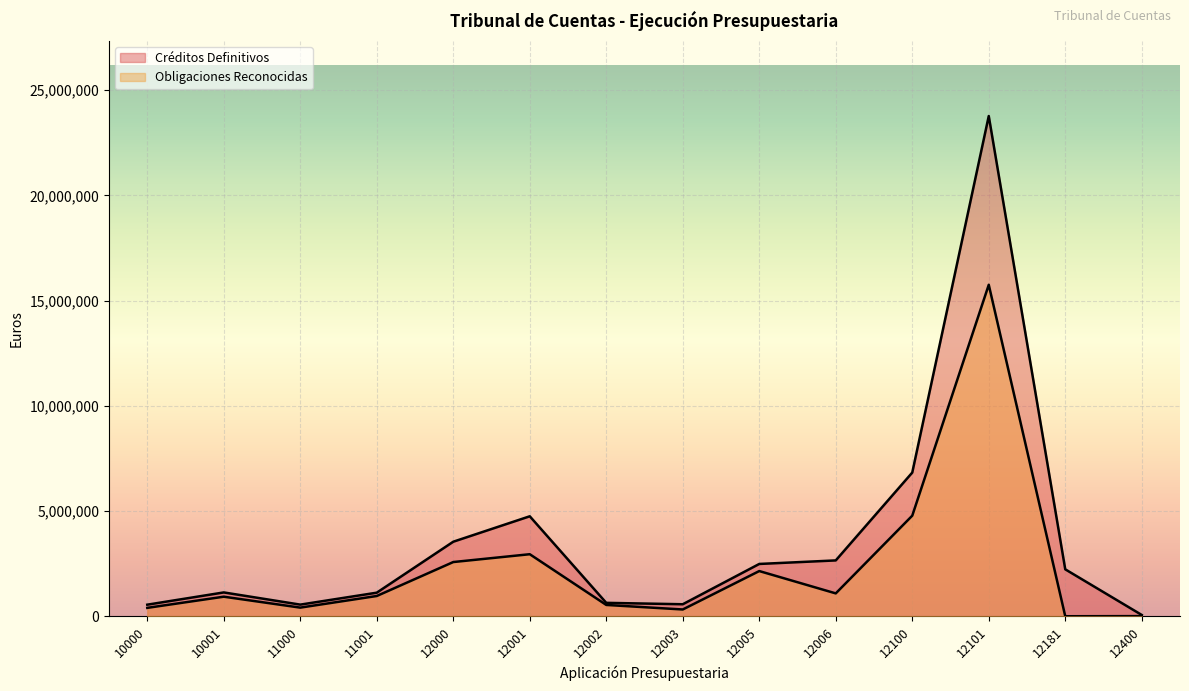

Reading left to right, transcribe all the data shown in this chart.

Créditos Definitivos: 10000=549915.0	10001=1131930.0	11000=552589.0	11001=1120150.0	12000=3542620.0	12001=4751220.0	12002=636920.0	12003=570240.0	12005=2485650.0	12006=2653720.0	12100=6828960.0	12101=23774980.0	12181=2230471.0	12400=61310.0
Obligaciones Reconocidas: 10000=398368.7	10001=929525.6	11000=410118.4	11001=962434.4	12000=2576353.5	12001=2948338.5	12002=537638.7	12003=321713.8	12005=2147731.9	12006=1086431.1	12100=4780222.1	12101=15754465.2	12181=0.0	12400=6625.6